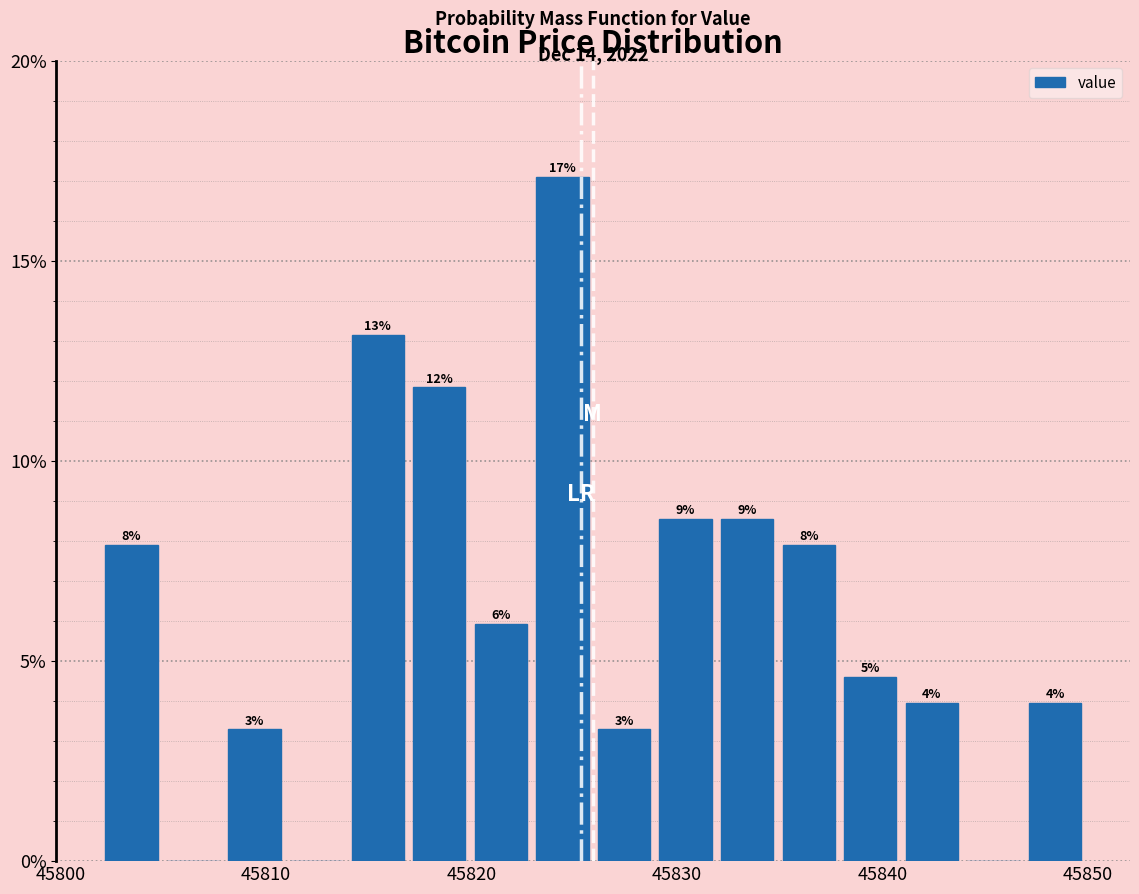

Around what value on the x-axis is the tallest bar? Give the approximate position of its centre, as read against the axis.

45824